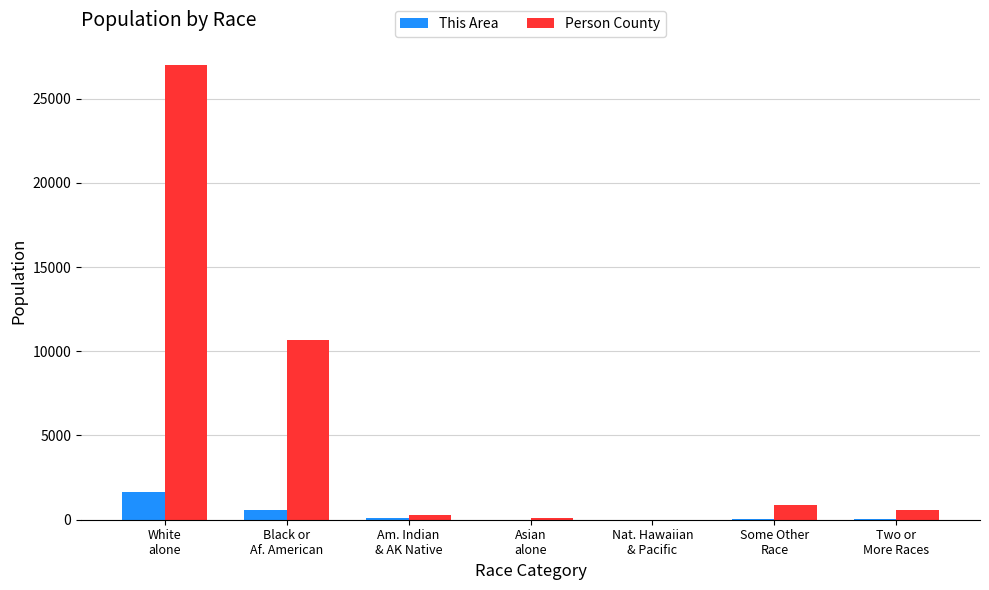

True or false: This Area has a value of 564 at Black or
Af. American.

True